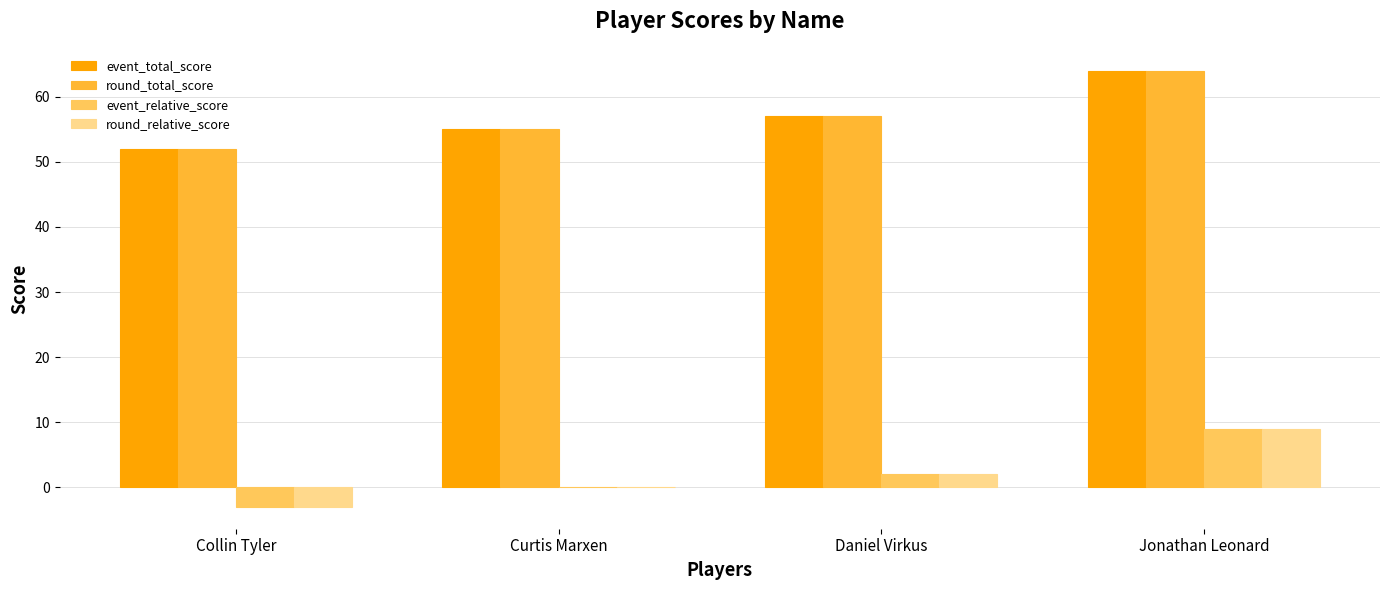

How many distinct data groups are displayed?

4